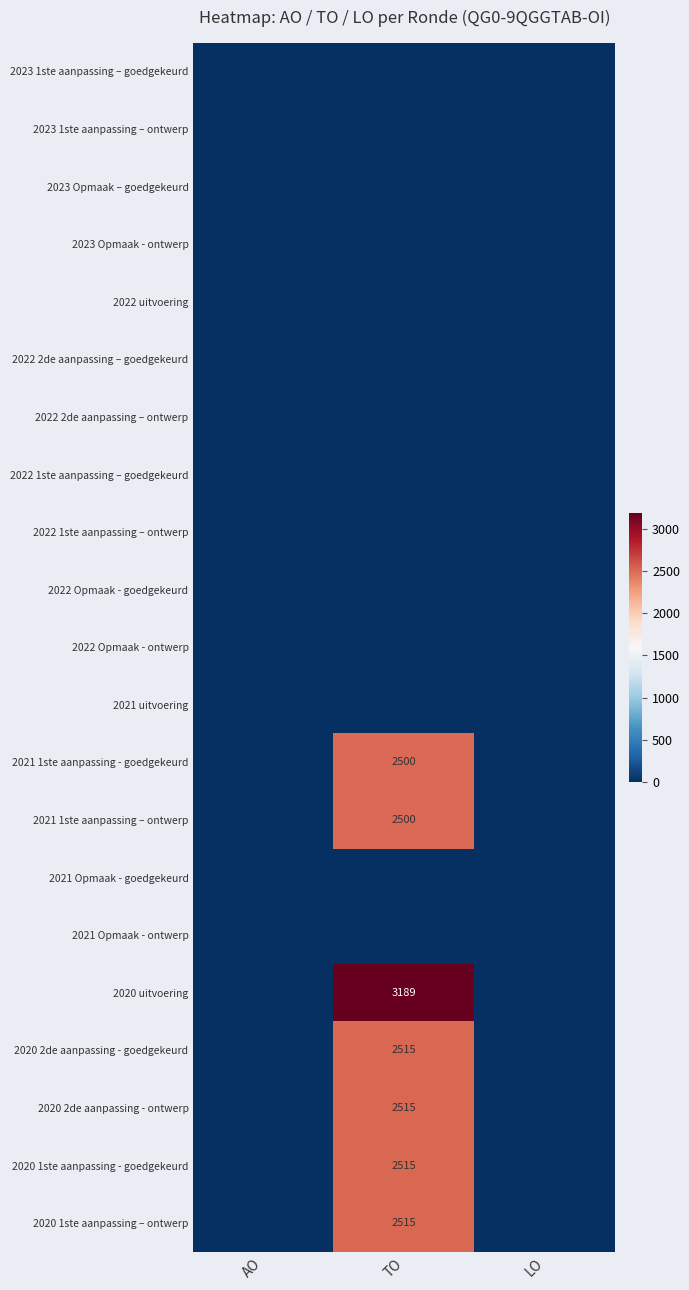

Is it true that 2020 2de aanpassing - goedgekeurd equals 1234 at TO?

False